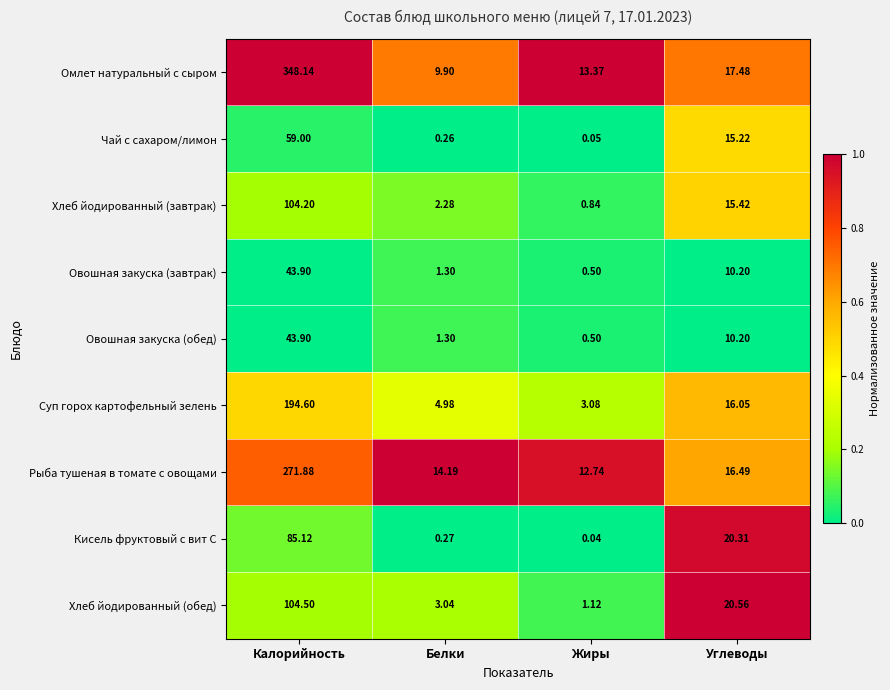

Which category has the highest value across all series?

Калорийность